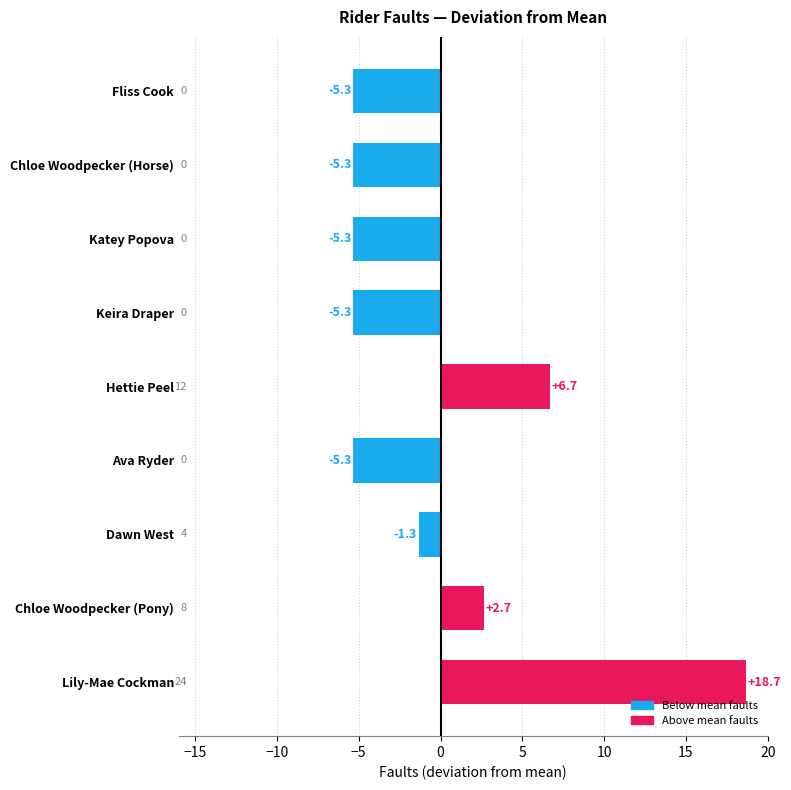

What value does the data have at Keira Draper?

-5.3